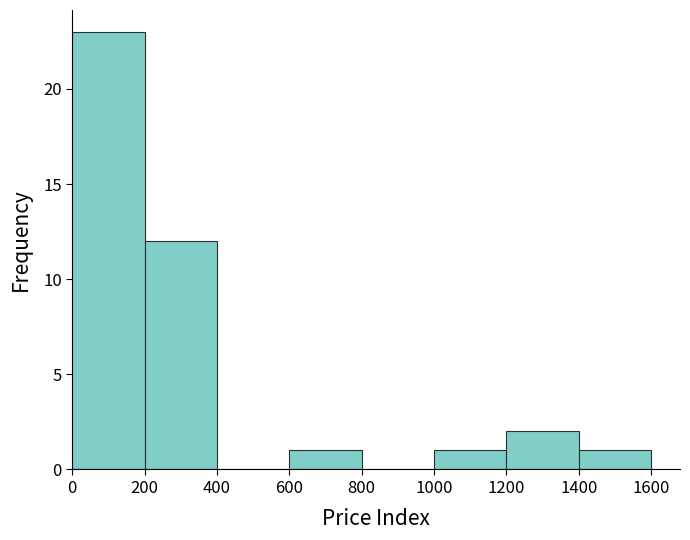

Reading left to right, transcribe this chart: for each bar, give the range it covers on the x-axis and its height. The values are not printed on the chart, so give them approximately, as read against the axis.

0 to 200: 23
200 to 400: 12
400 to 600: 0
600 to 800: 1
800 to 1000: 0
1000 to 1200: 1
1200 to 1400: 2
1400 to 1600: 1